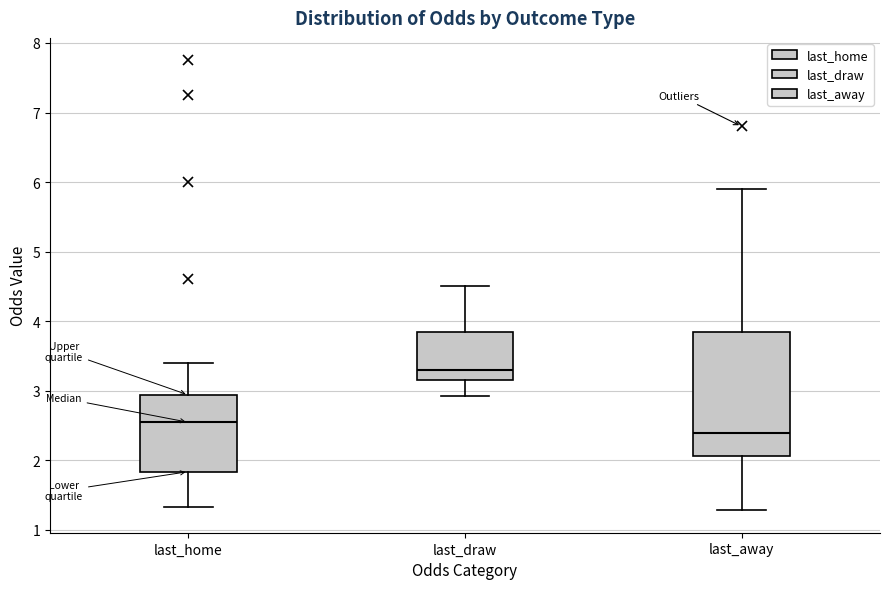

Where does the upper whisker of the box for last_draw end on the y-axis? The values are not printed on the chart, so give them approximately, as read against the axis.

4.5